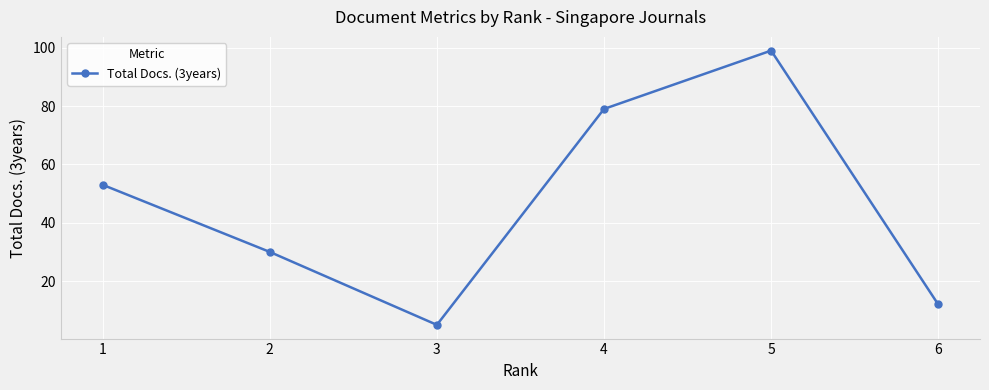

Where is the first local maximum?

5